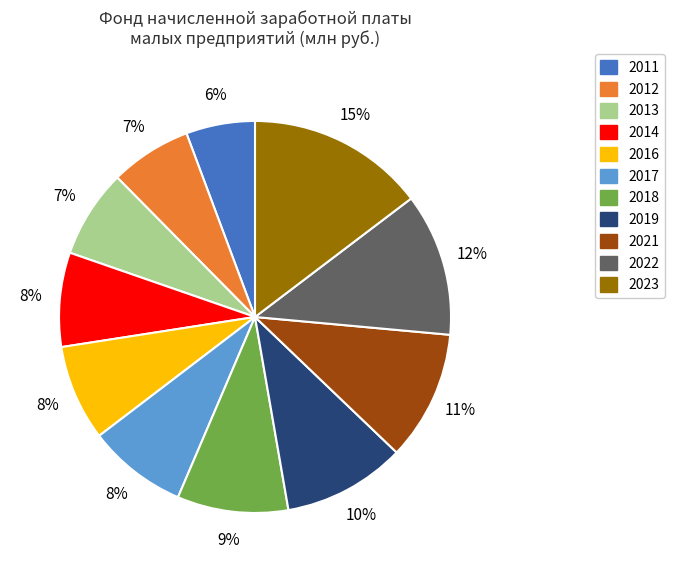

Between 2019 and 2014, which is larger?

2019